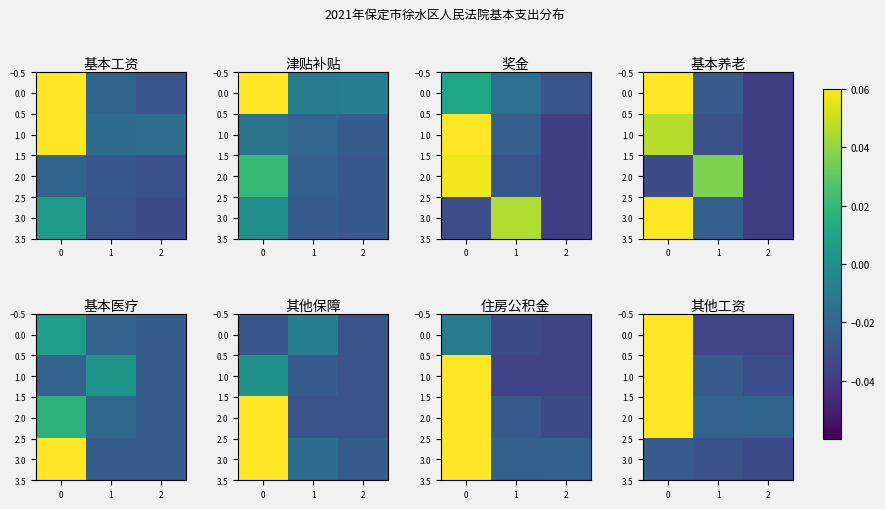

How many 1.0 values are between 0 and 1?

1